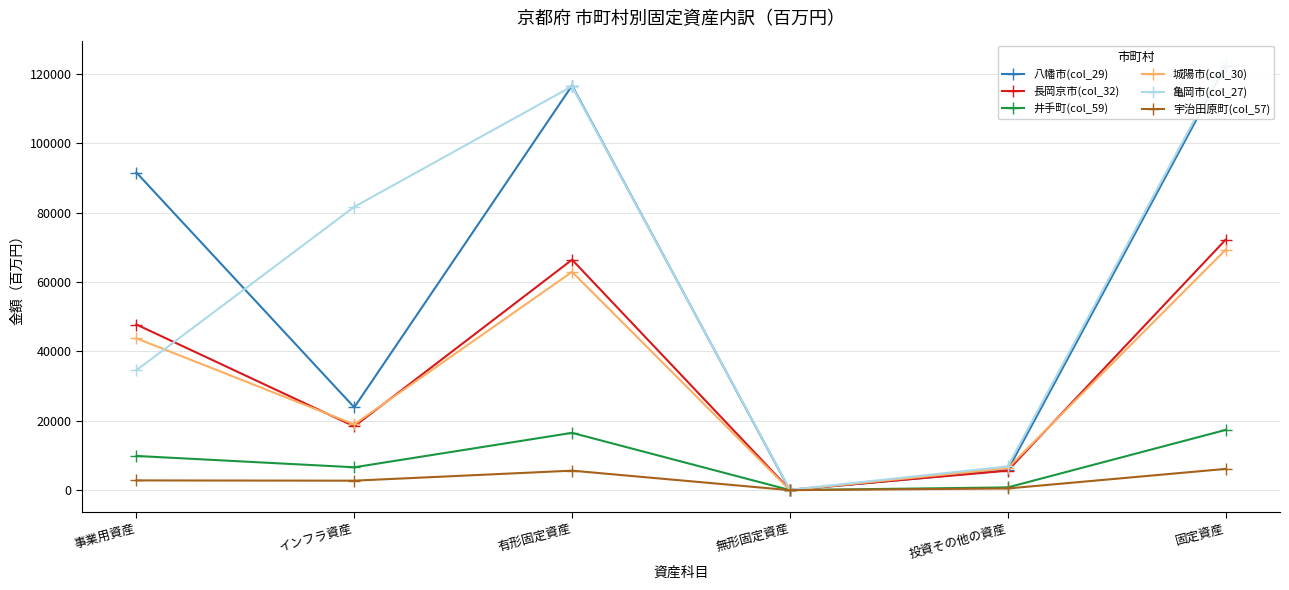

What is the difference between the highest and lowest values at 投資その他の資産?

6364